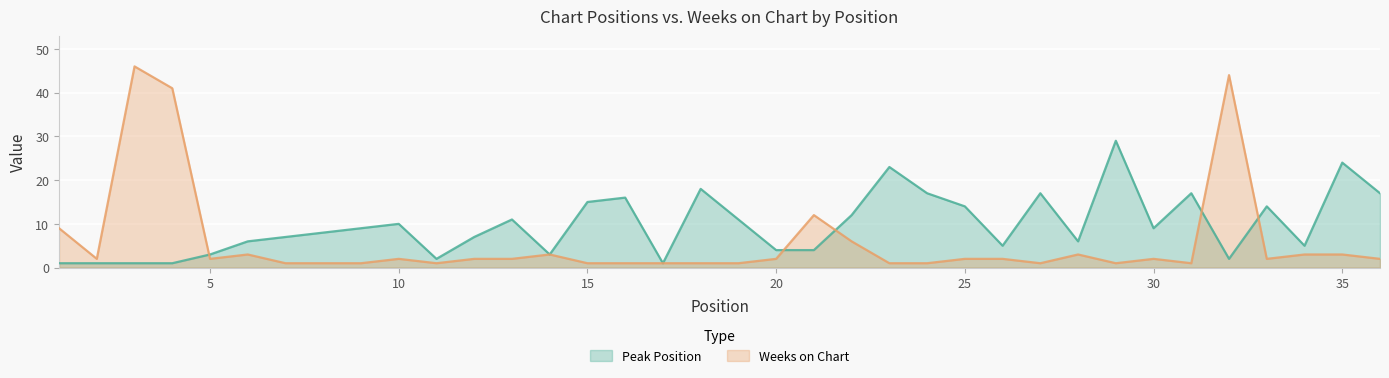

At 26, list the series in order from smallest to largest.

Weeks on Chart, Peak Position